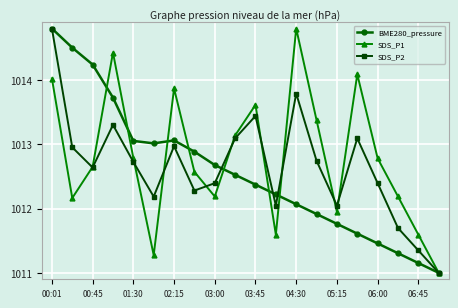

At how many categories does at least one series exceed 1012?

18